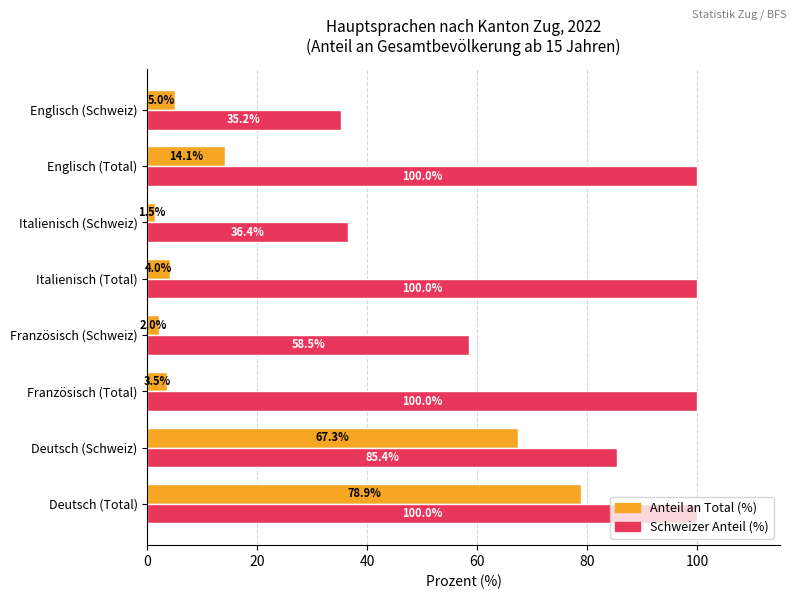

List the series in order of their peak value, lowest first.

Anteil an Total (%), Schweizer Anteil (%)